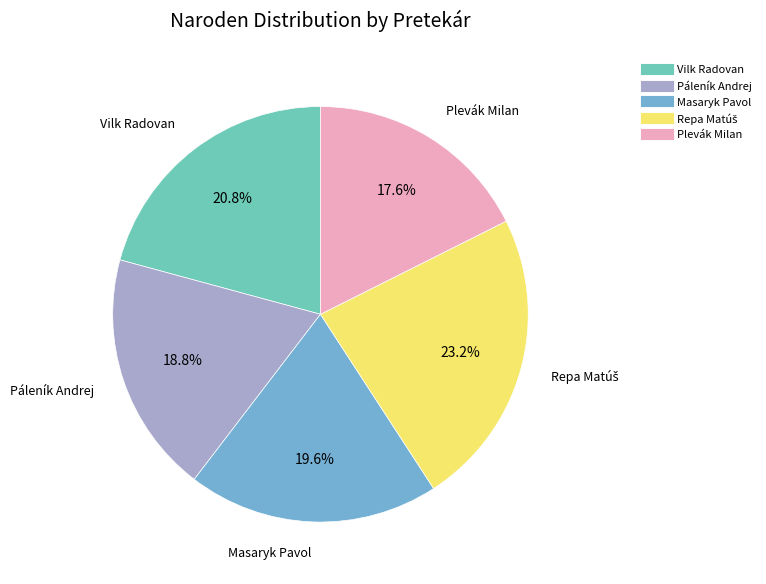

Is there a majority slice in this chart?

No